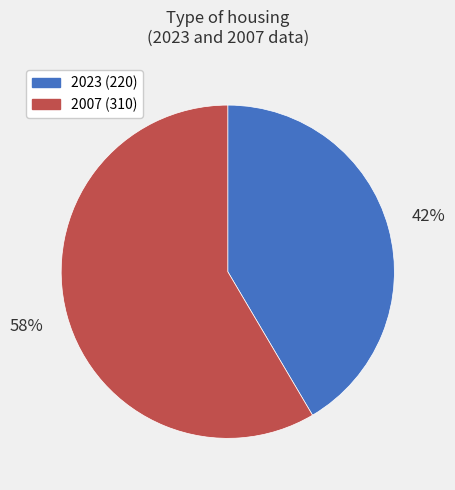

To the nearest percent, what is the combined percentage of 2007 (310) and 2023 (220)?

100%